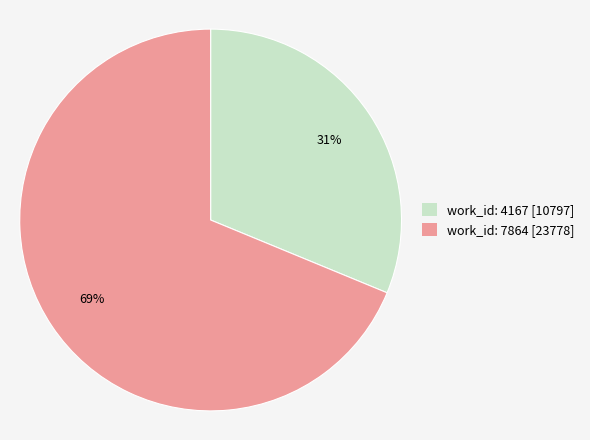

Rank the categories by value from highest to lowest.

work_id: 7864, work_id: 4167